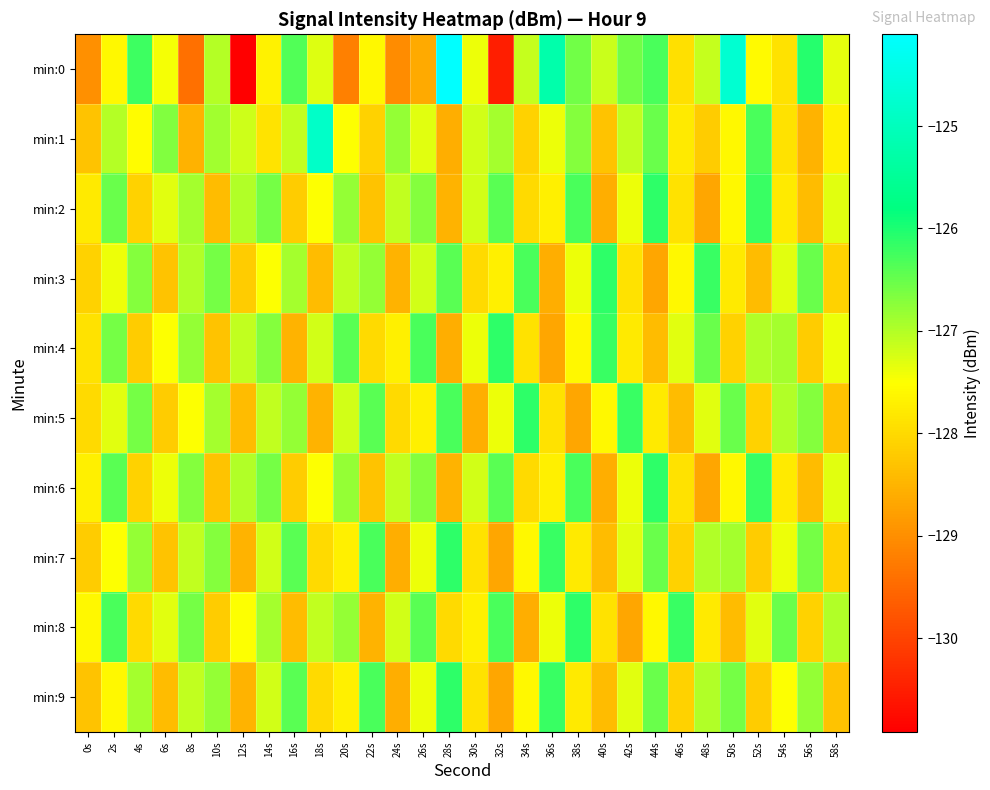

What is the minimum value shown in the chart?

-130.9